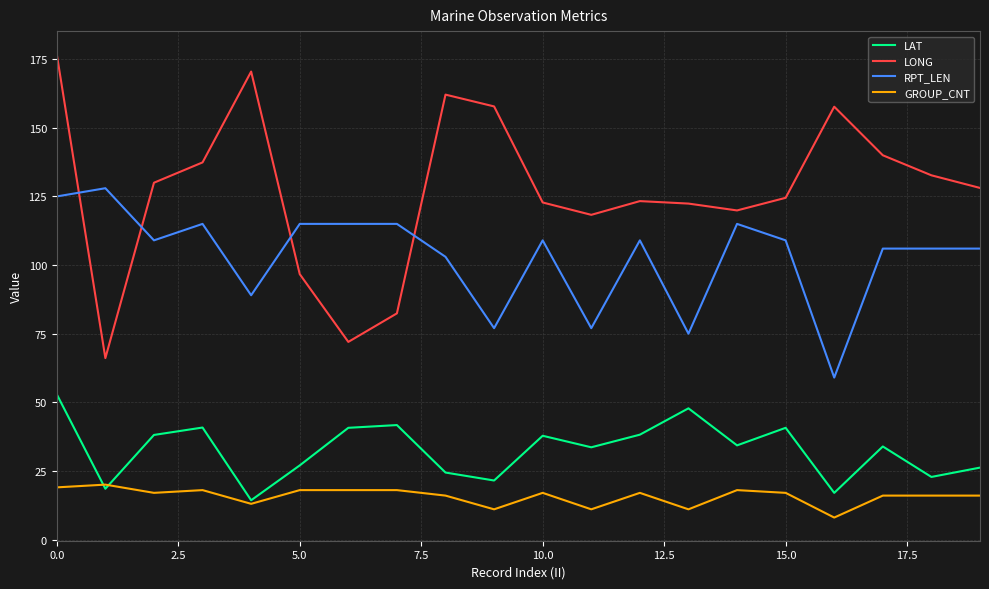

How many values in the LONG series exceed 128?

10